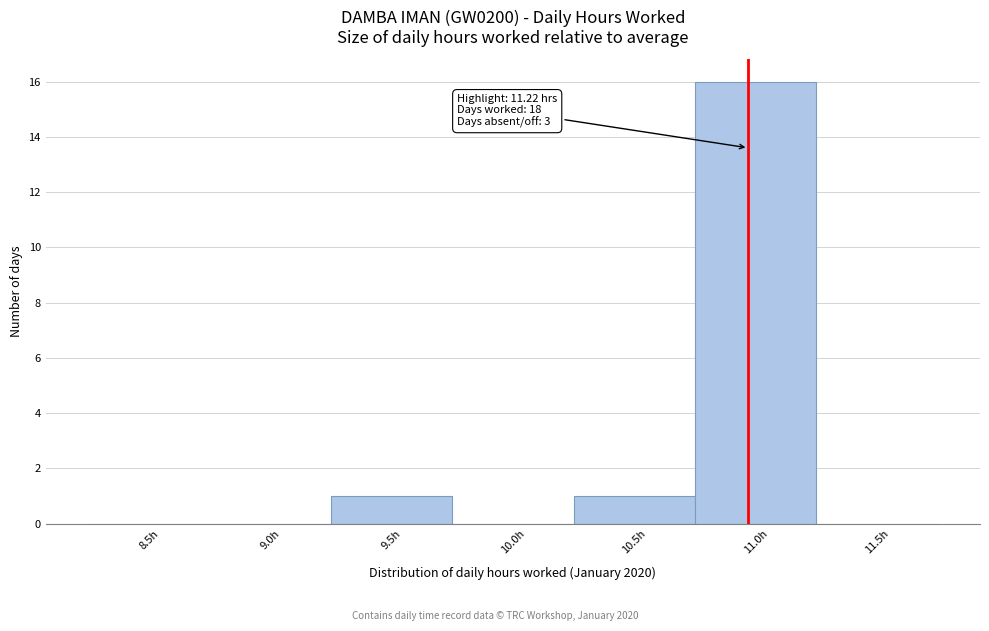

The chart shows a value of 16 at 11.0h. True or false?

True